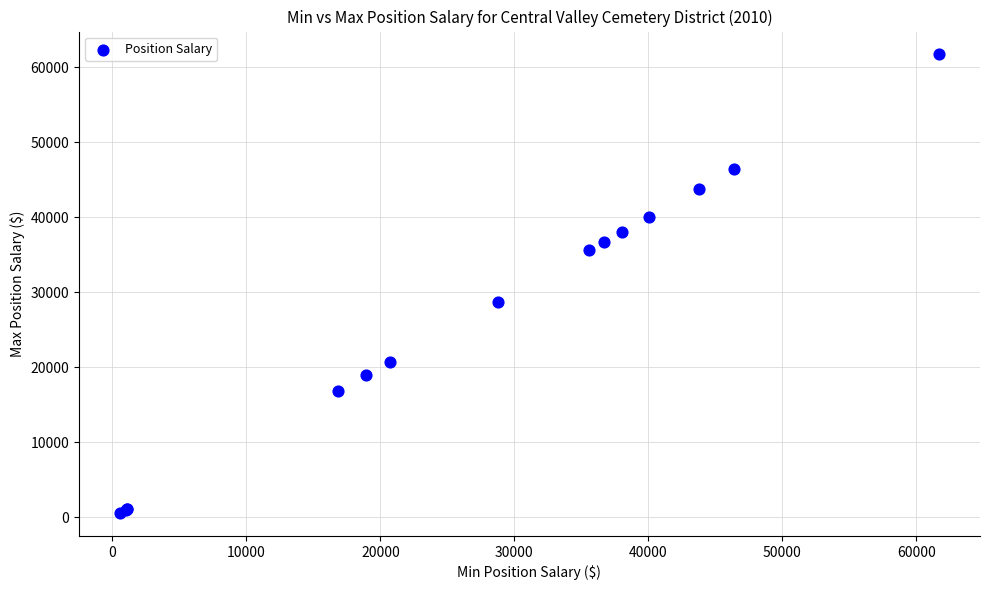

What Y value in the scatter plot is closest to 31123?

28746